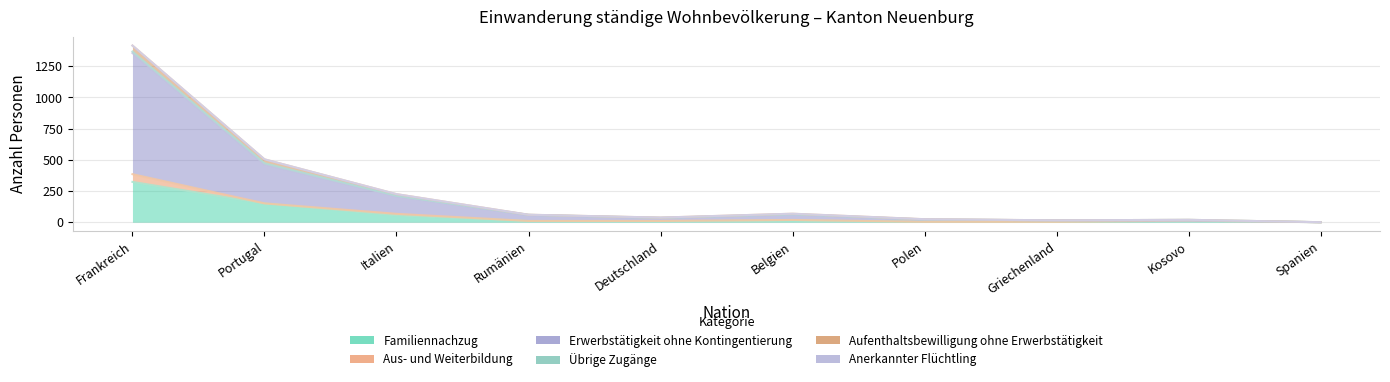

True or false: Aufenthaltsbewilligung ohne Erwerbstätigkeit and Familiennachzug intersect in this chart.

False